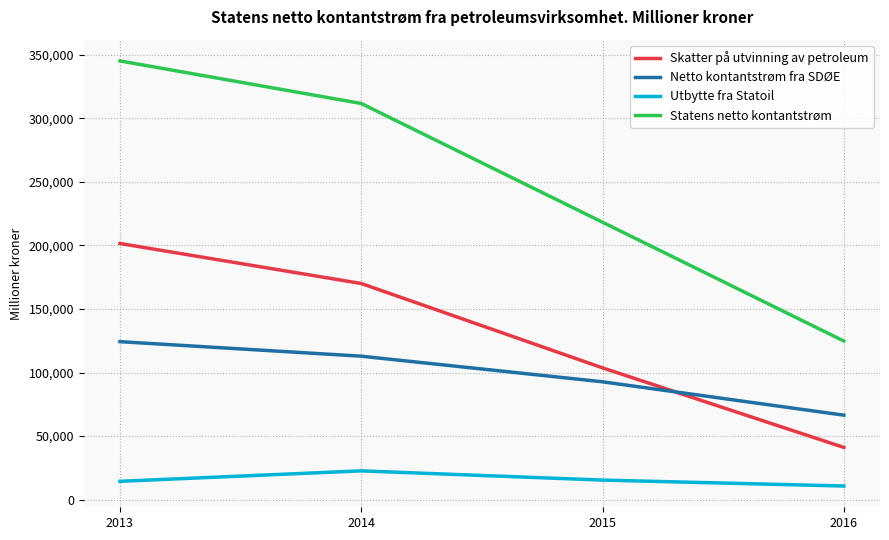

At how many categories does at least one series exceed 295638?

2